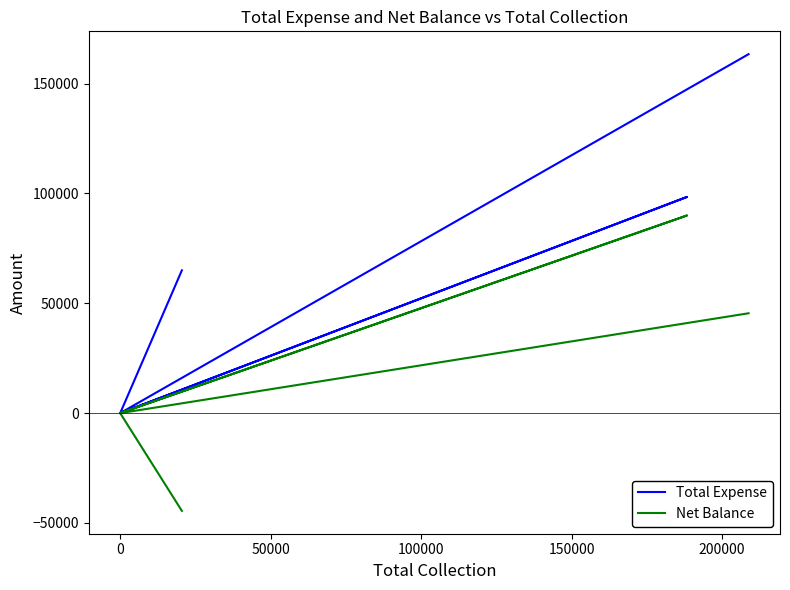

Reading left to right, what are all the values shown in this chart?

Total Expense: 65000	0	0	98395	0	163395
Net Balance: -44500	0	0	89955	0	45455